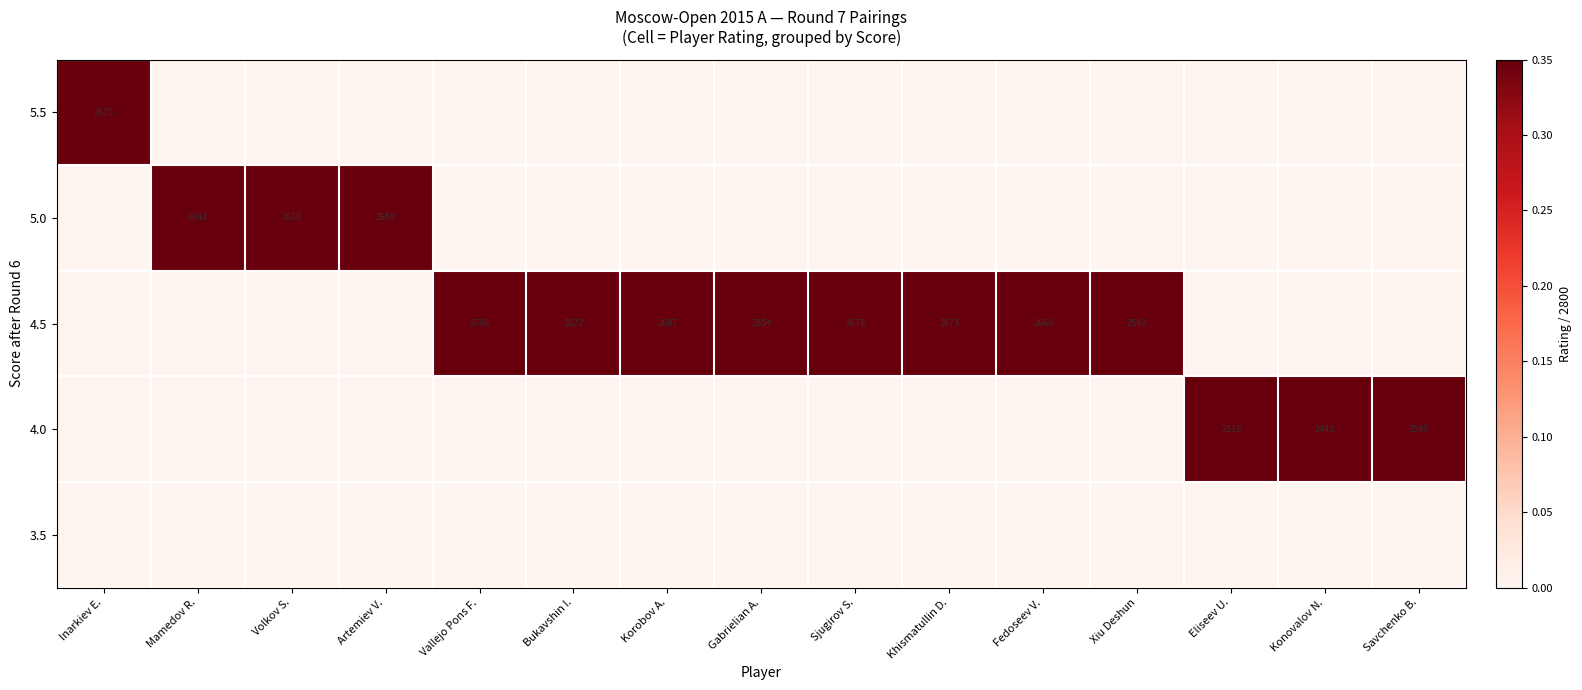

Rank the series at Gabrielian A. from lowest to highest value.

5.5, 5.0, 4.0, 3.5, 4.5